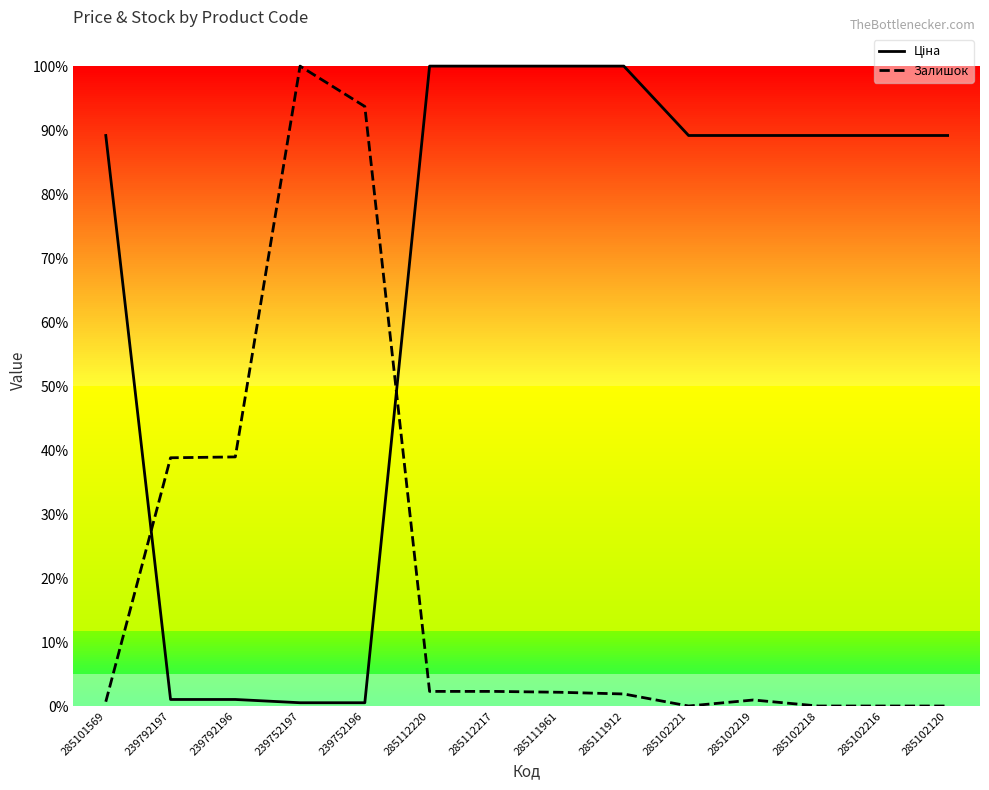

Is this an area chart (filled region under the line)?

No